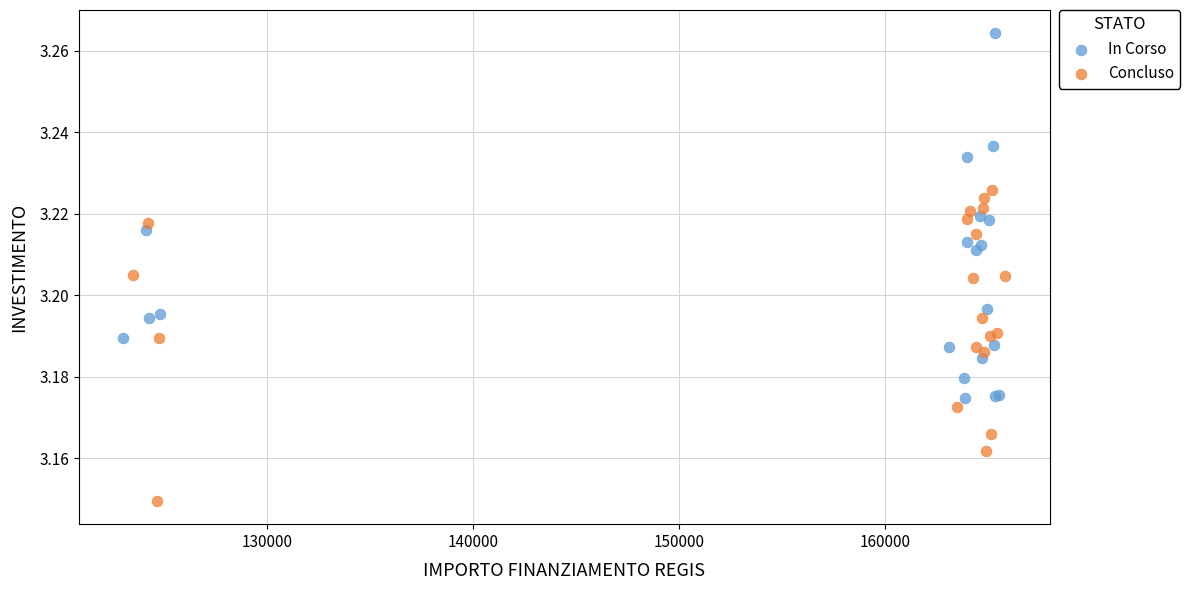

Which series has the widest spread of Y values?

In Corso